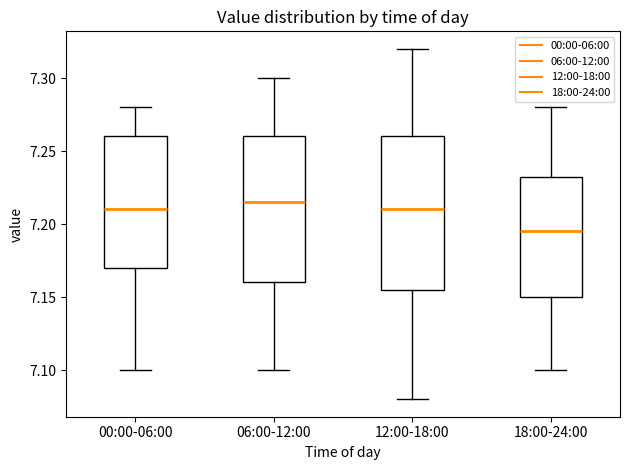

Reading left to right, read every box against the y-axis: the position of its median line, the range the box covers, and the ends of its whiskers. The values are not printed on the chart, so give them approximately, as read against the axis.

00:00-06:00: median 7.210, box 7.170 to 7.260, whiskers 7.100 to 7.280
06:00-12:00: median 7.215, box 7.160 to 7.260, whiskers 7.100 to 7.300
12:00-18:00: median 7.210, box 7.155 to 7.260, whiskers 7.080 to 7.320
18:00-24:00: median 7.195, box 7.150 to 7.235, whiskers 7.100 to 7.280